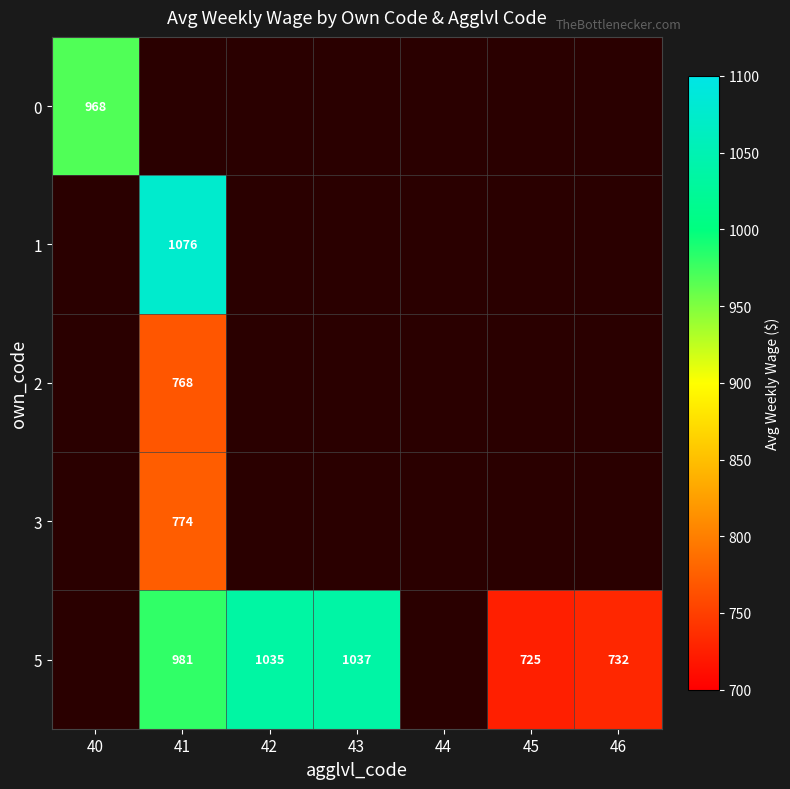

The value of 5 at 45 is 725. True or false?

True